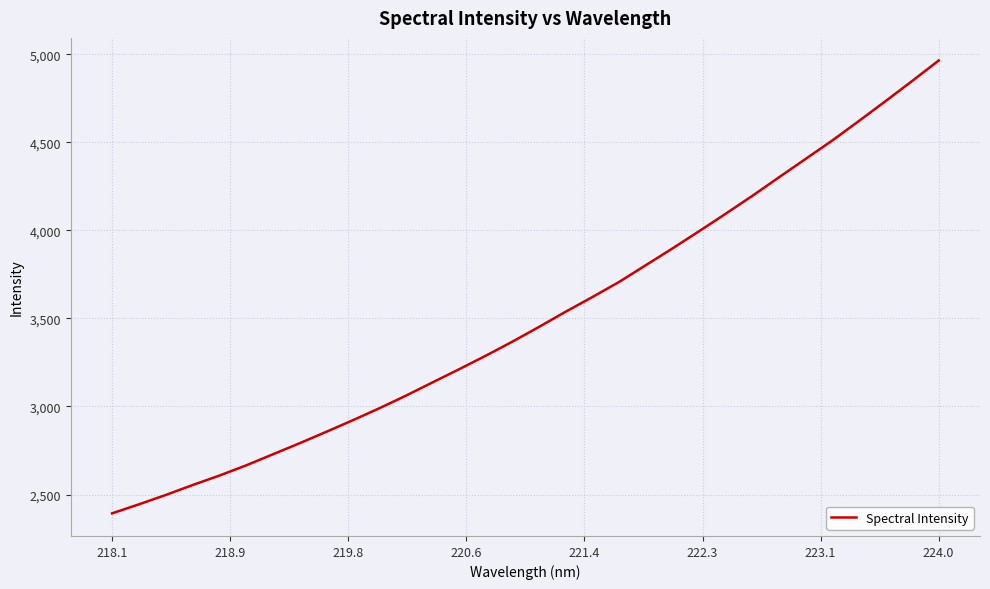

What is the difference between the maximum and minimum values?

2572.0